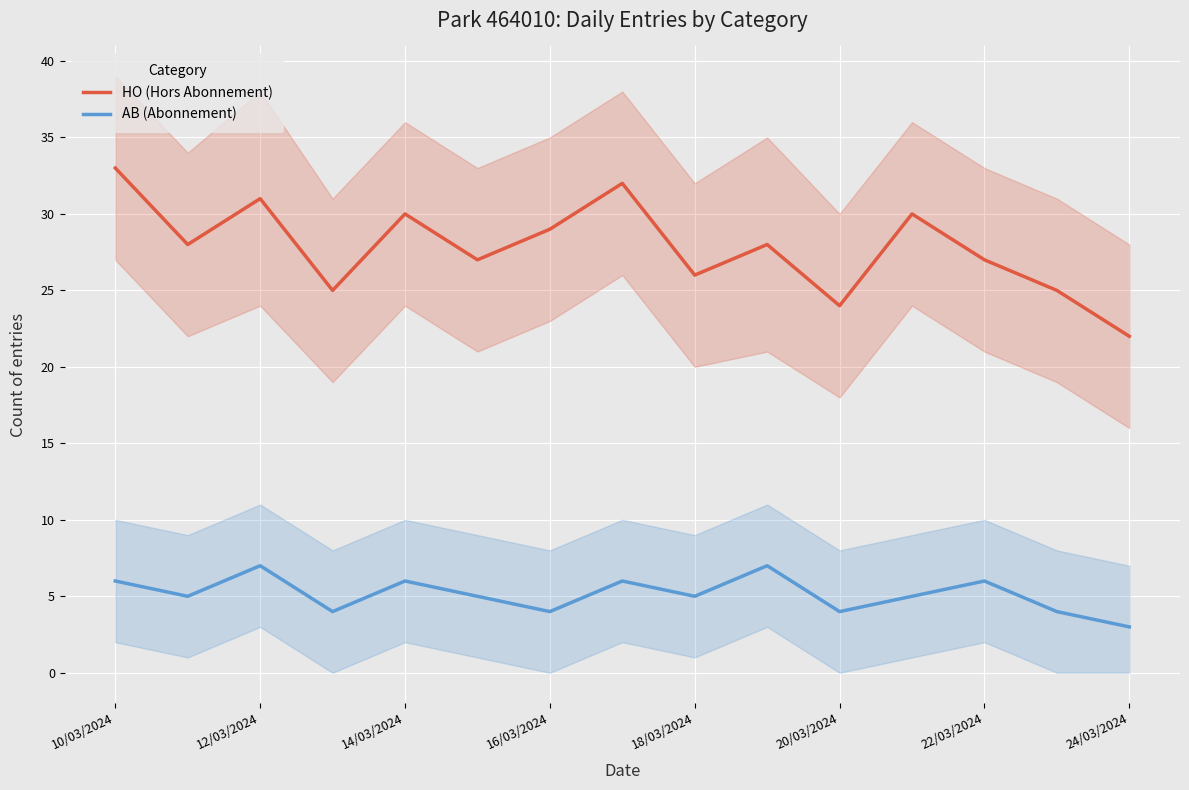

How many AB (Abonnement) values are between 4 and 6?

12